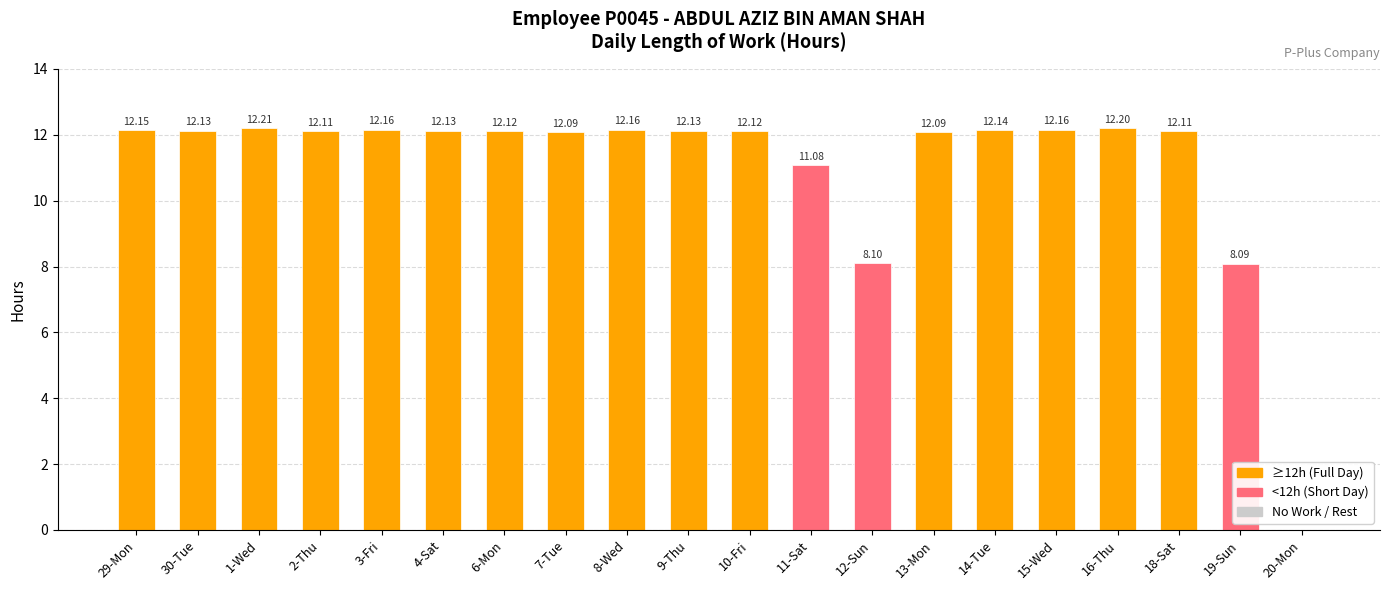

Approximately how many times larger is the value at 16-Thu compared to 3-Fri?

1.0